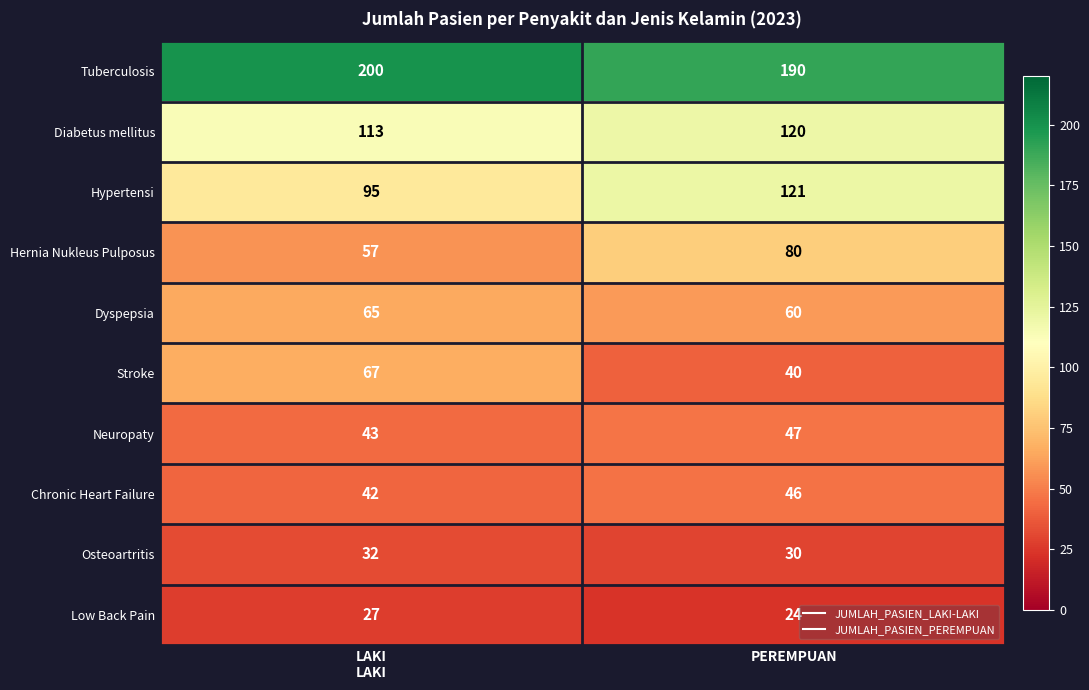

How many data points does each series have?

2